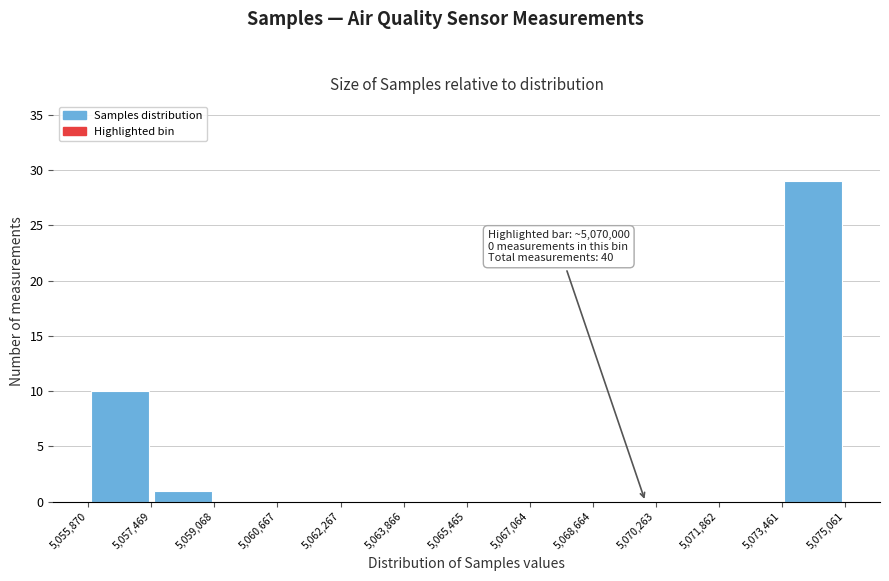

Over which range of the x-axis is the bar tallest?

5,073,461 to 5,075,061